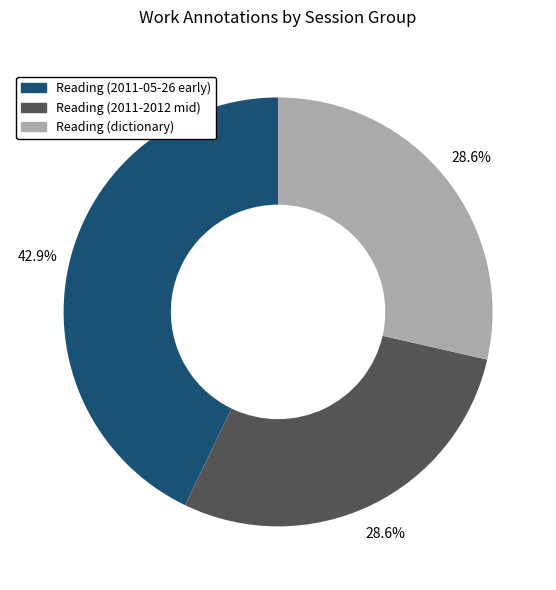

Approximately how many times larger is the value at Reading (dictionary) compared to Reading (2011-05-26 early)?

0.7